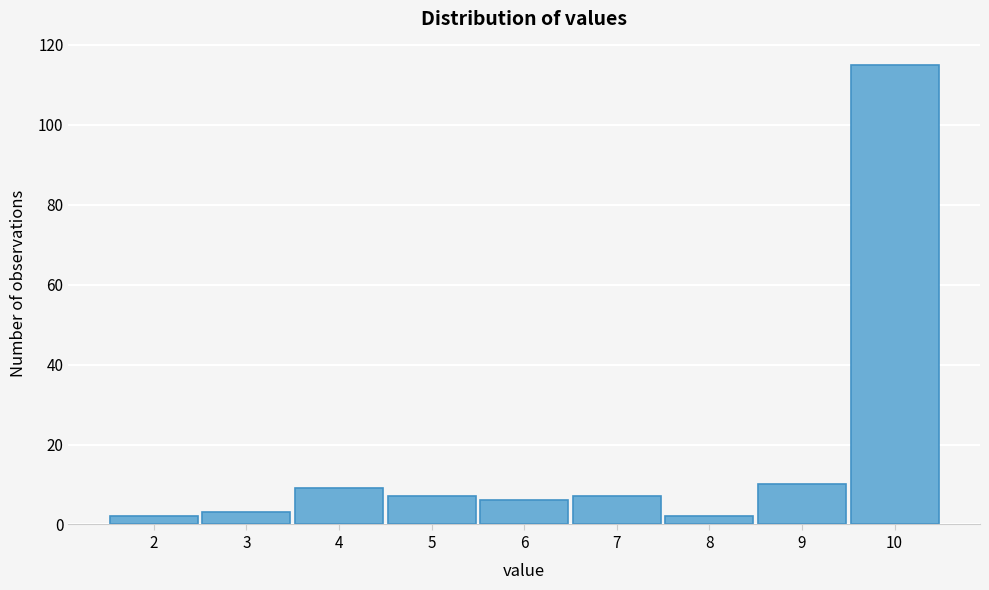

Reading left to right, extract all data points from this chart.

2	3	9	7	6	7	2	10	115